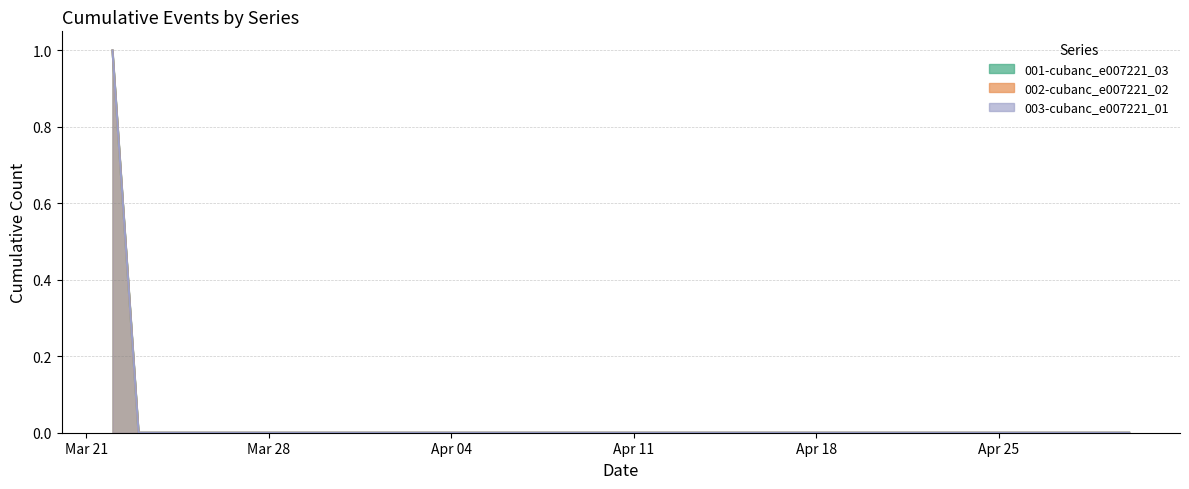

How many values in 001-cubanc_e007221_03 are above zero?

1